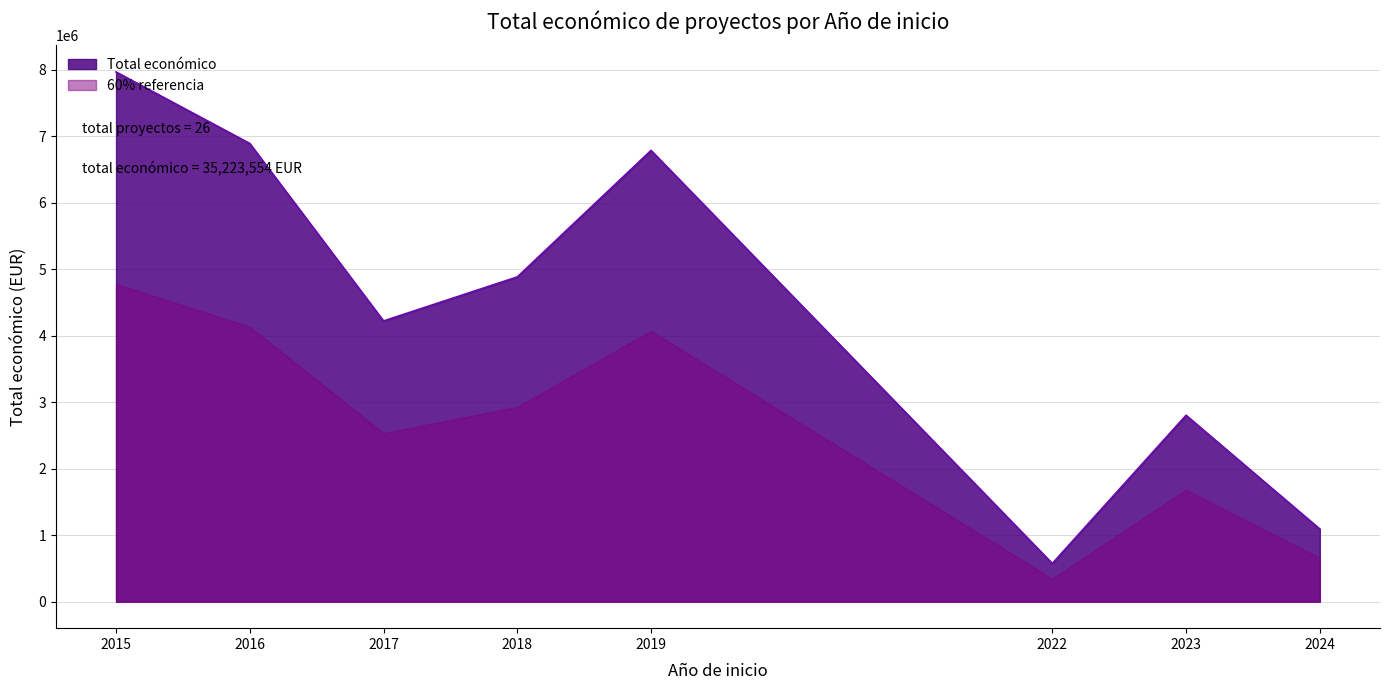

Reading left to right, extract all data points from this chart.

2015=7966697	2016=6891265	2017=4222425	2018=4884493	2019=6787075	2022=575143	2023=2803585	2024=1092871